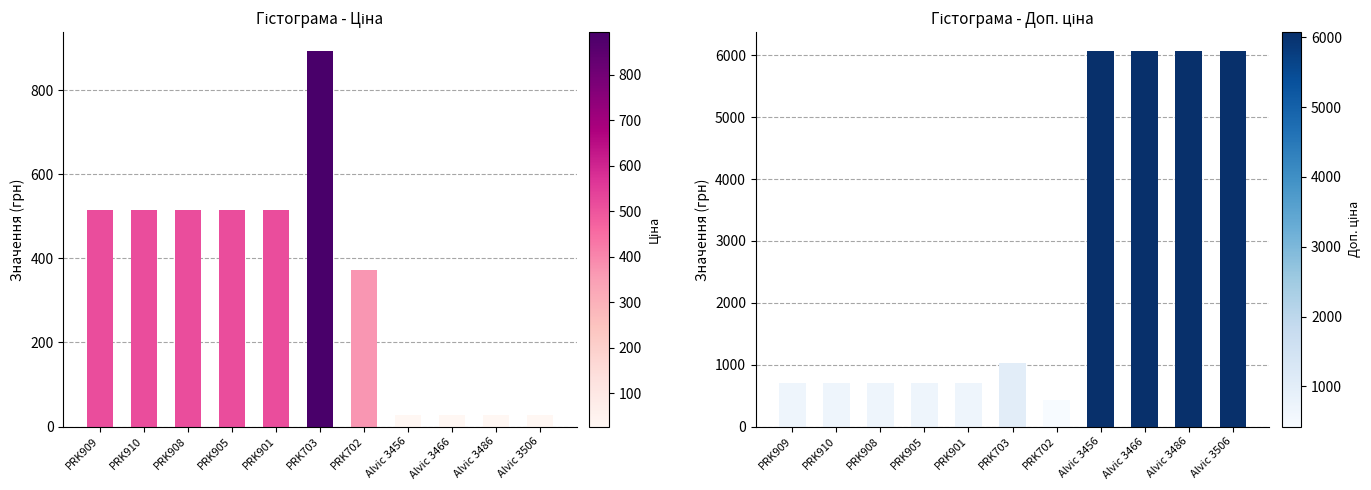

Between PRK905 and PRK703, which series saw the biggest shift?

Ціна